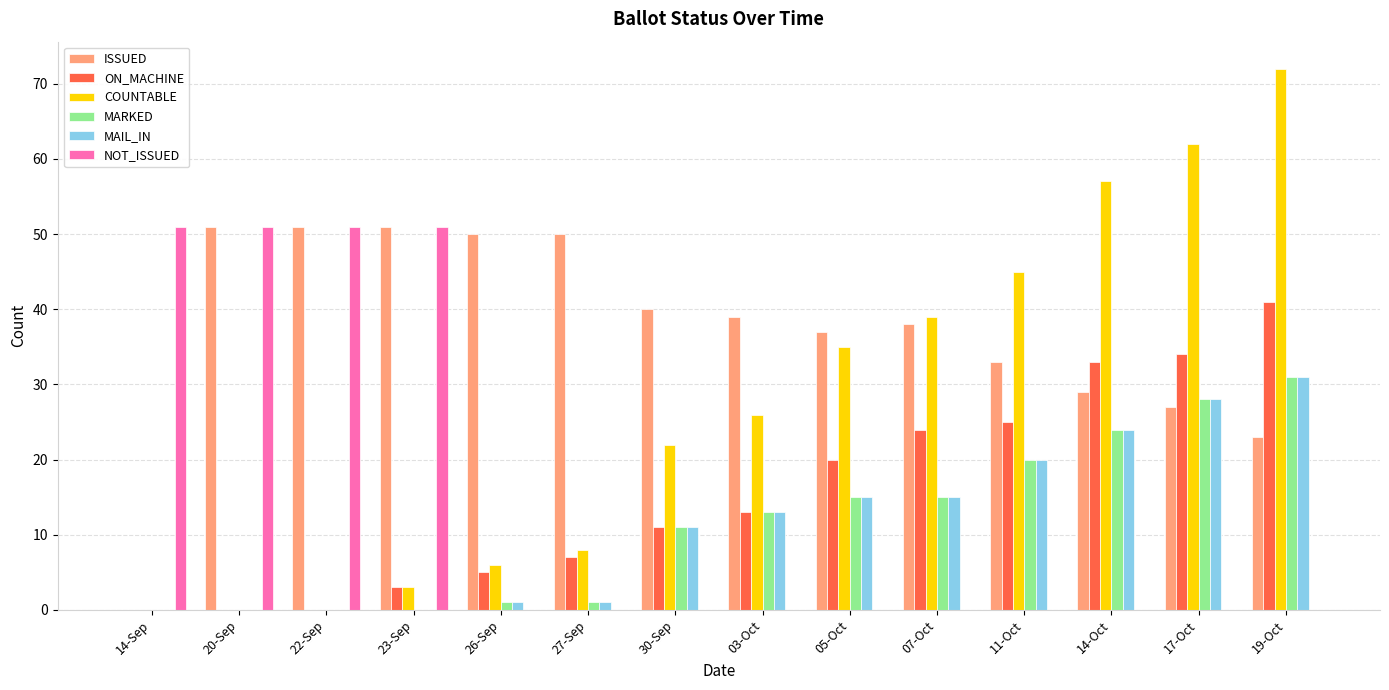

How many groups of bars are there?

14